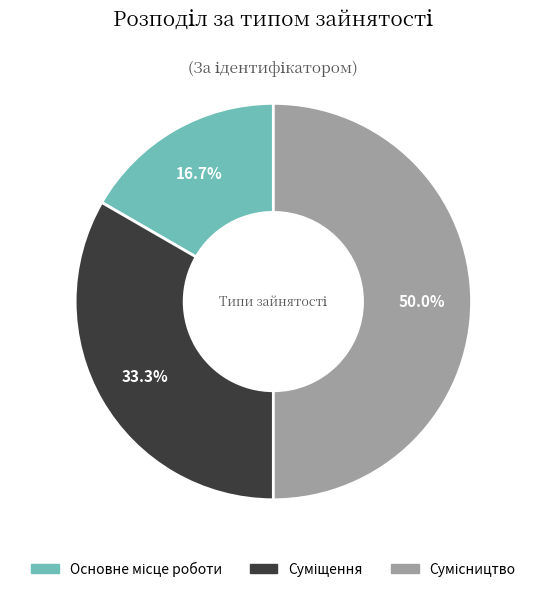

How many slices are in this pie chart?

3